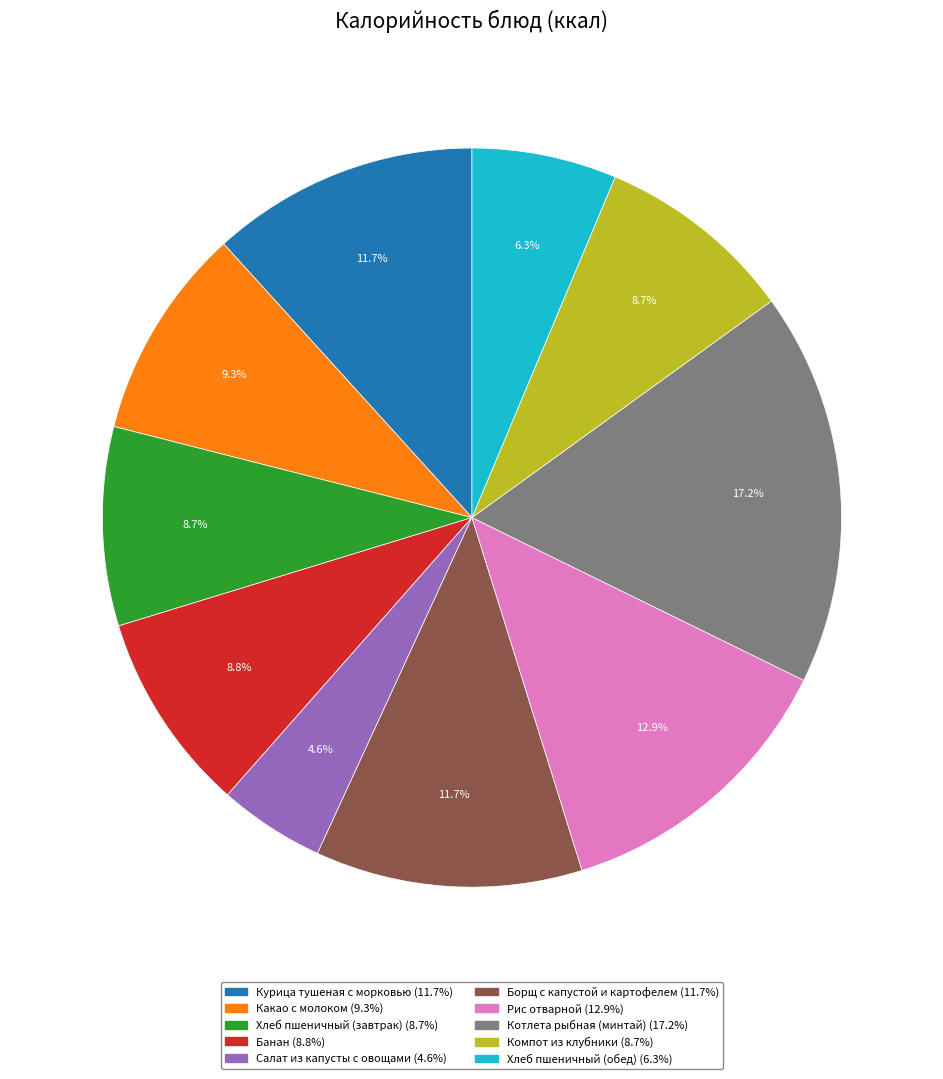

What percentage do Рис отварной and Какао с молоком together represent?

22.2%